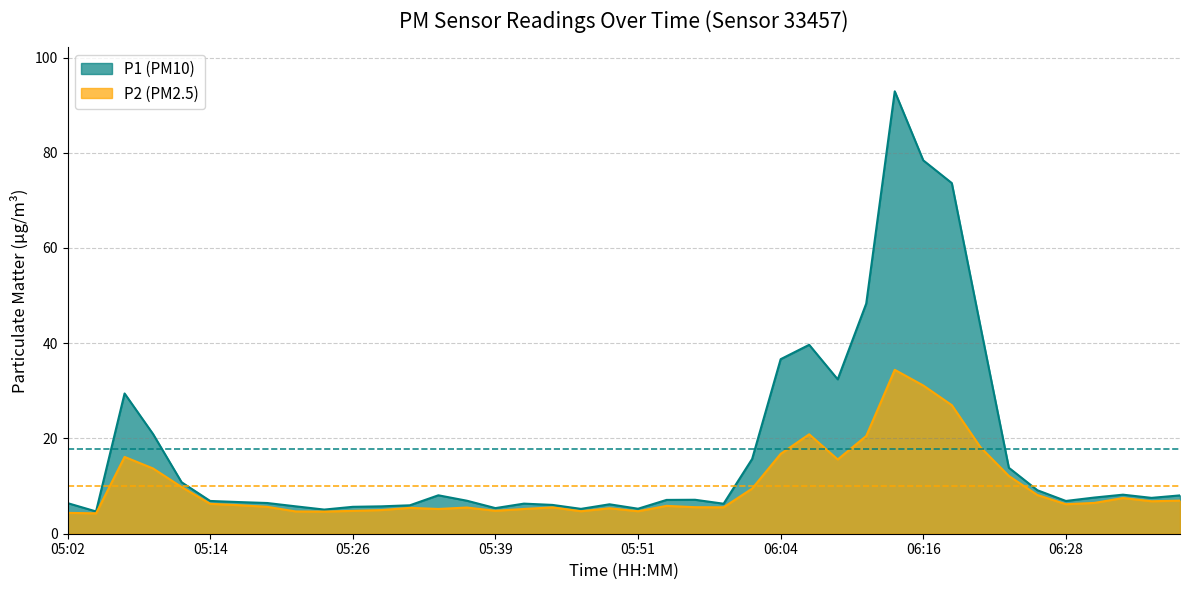

What is the approximate value of P1 at 05:41?

6.3